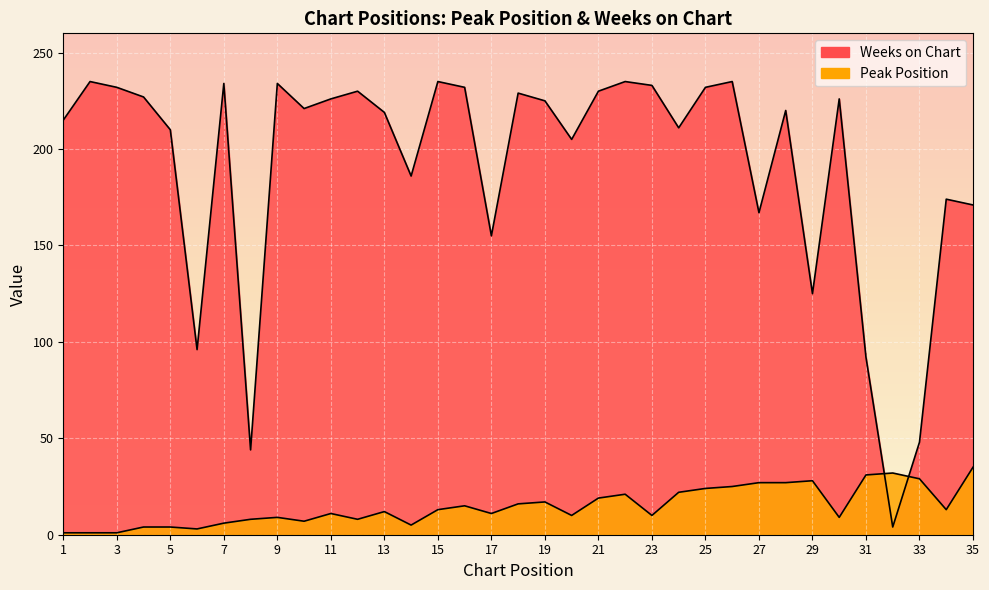

Where is Weeks on Chart nearest to the value 119?

29